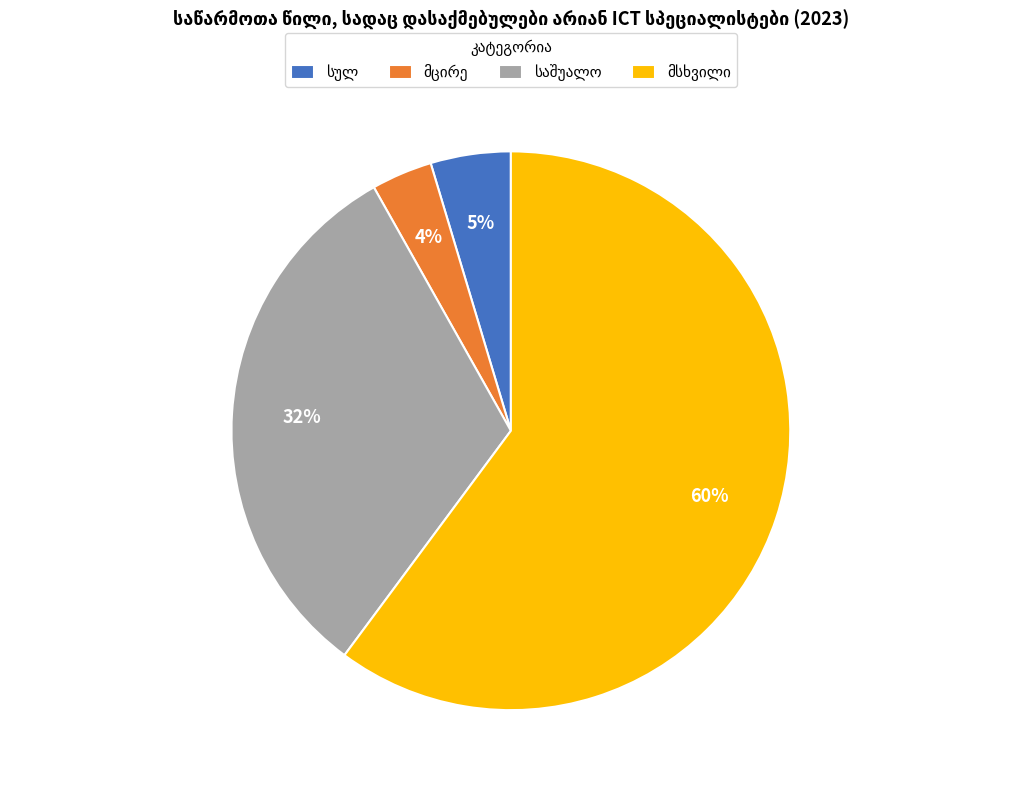

Count the number of slices in the pie.

4